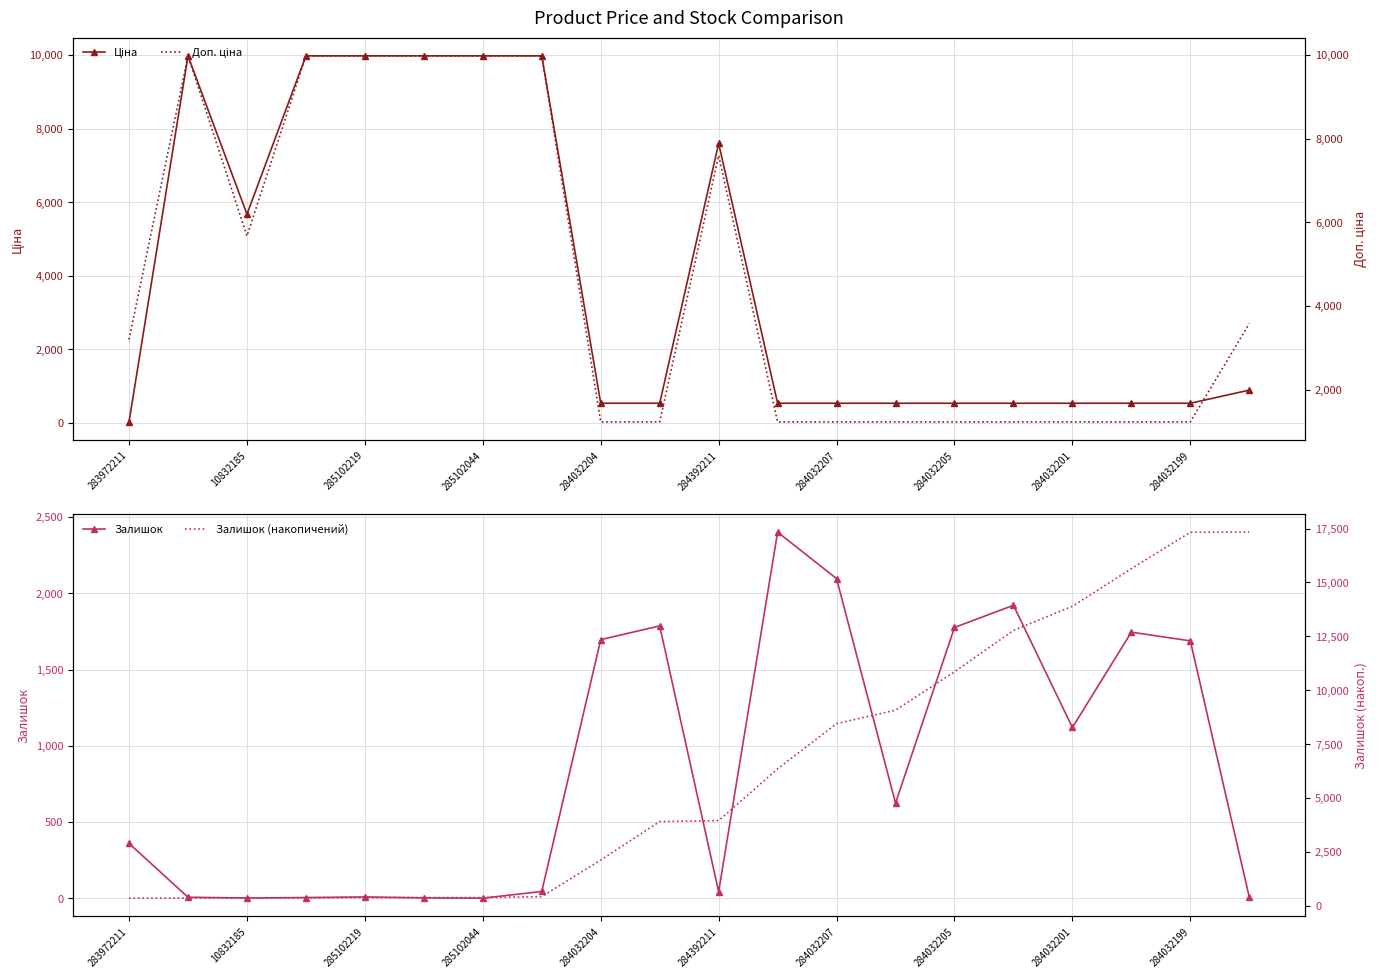

Between which two adjacent categories do Залишок and Ціна first intersect?

283972211 and 10832185